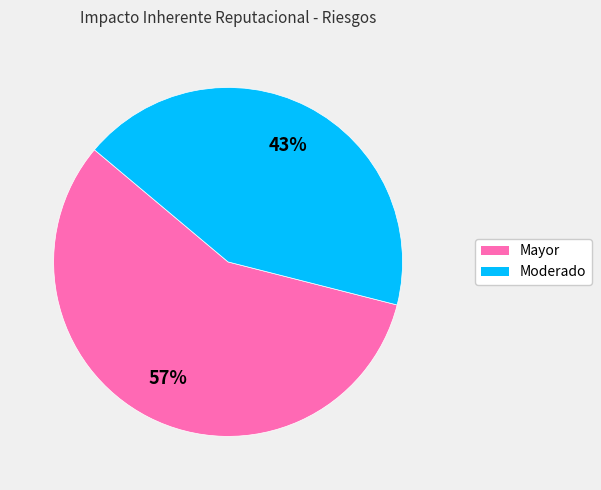

Is it true that Moderado is 32% of the pie?

False